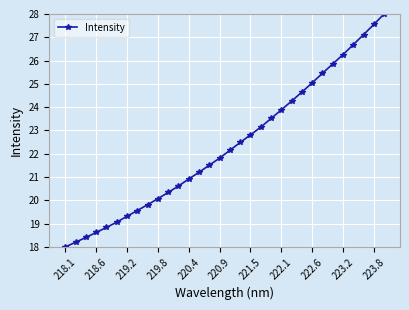

What is the value of the 19th point from the left?

22.8